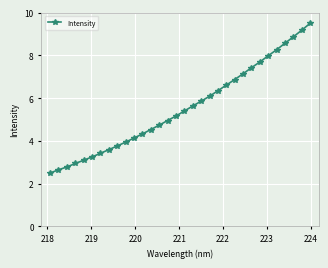

What is the difference between the second highest and second lowest values?

6.5